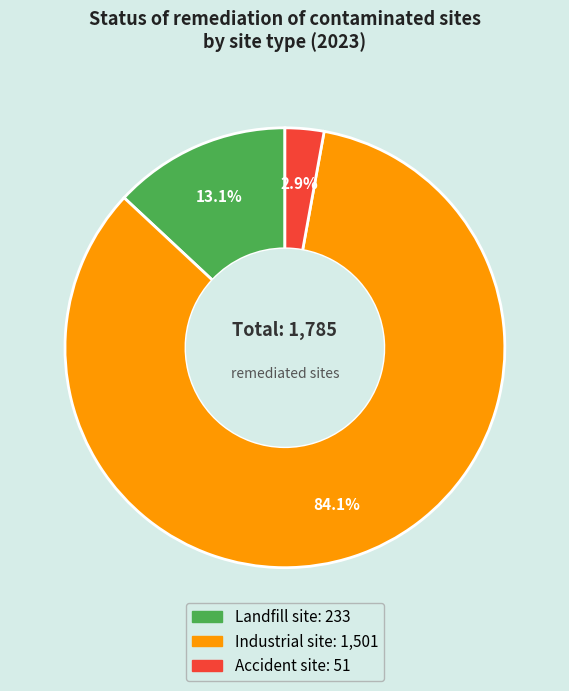

To the nearest percent, what is the difference between the Landfill site and Industrial site slice percentages?

71%